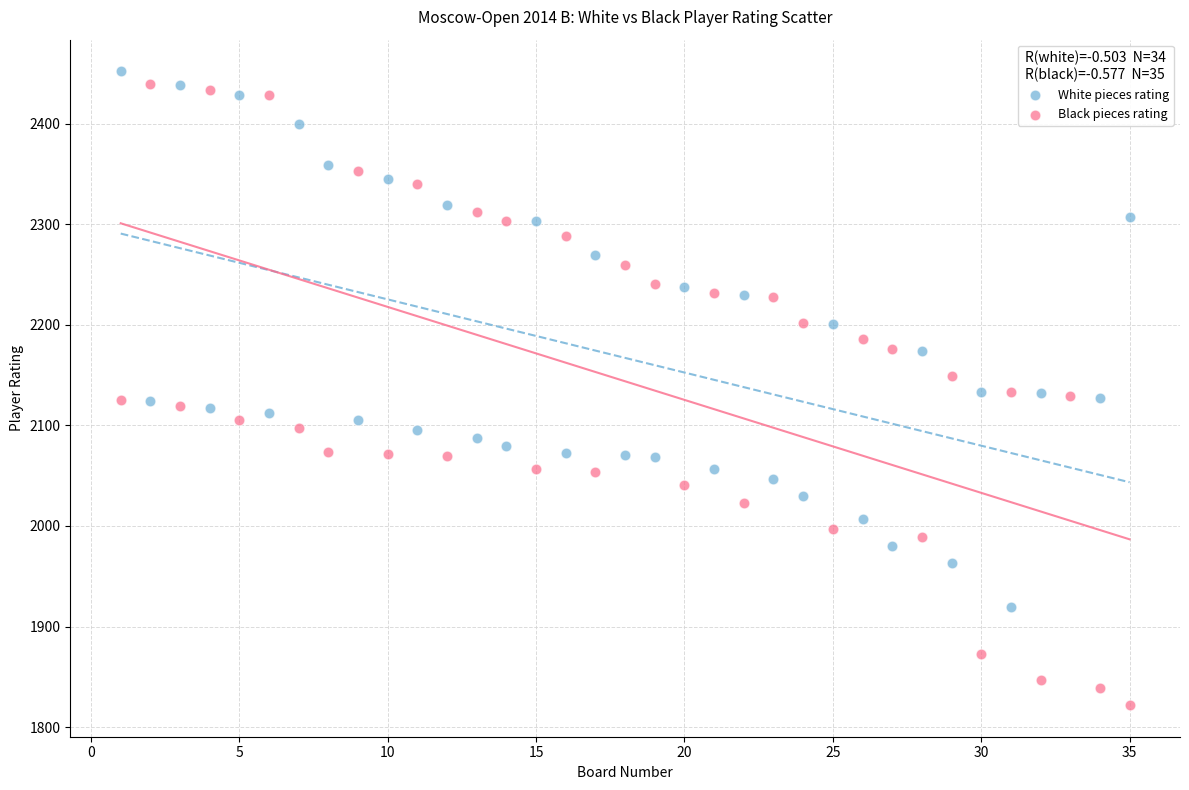

Which series has the largest Y range (max minus min)?

Black pieces rating